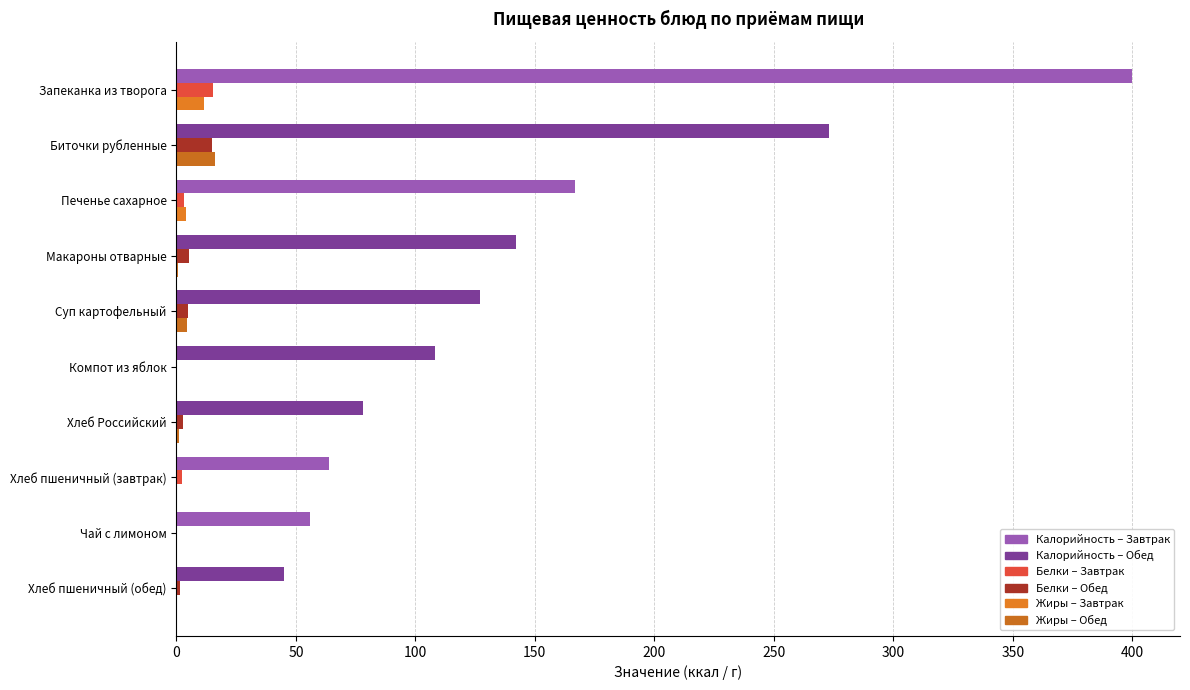

Which label corresponds to the largest value in the chart?

Запеканка из творога